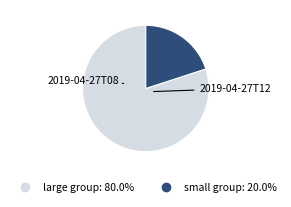

Does any single category account for the majority?

Yes